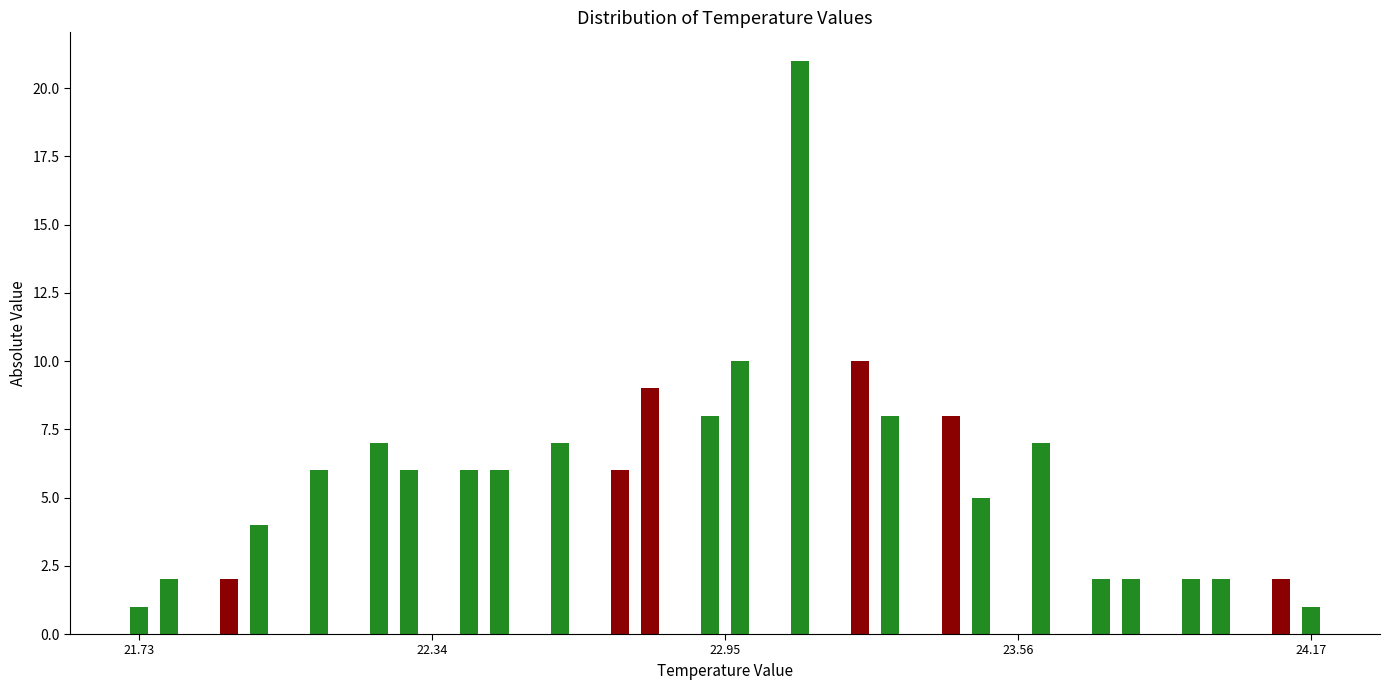

Around what value on the x-axis is the tallest bar? Give the approximate position of its centre, as read against the axis.

23.1